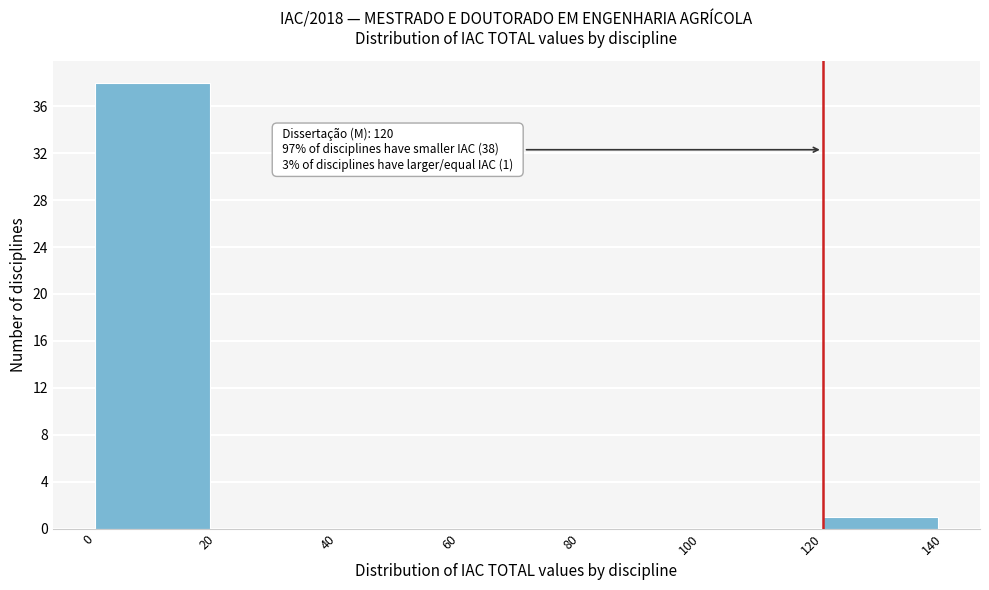

Over which range of the x-axis is the bar tallest?

0 to 20